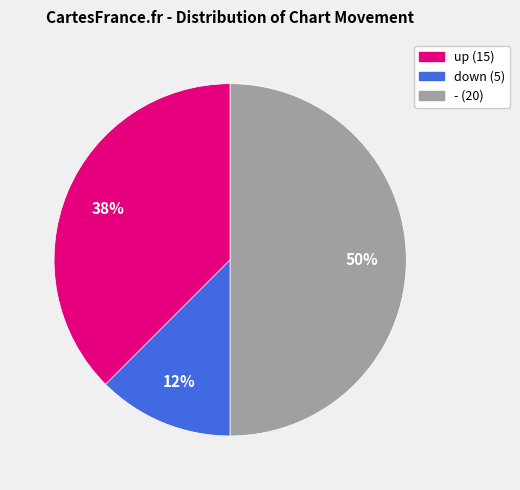

Which has a higher value, - or down?

-